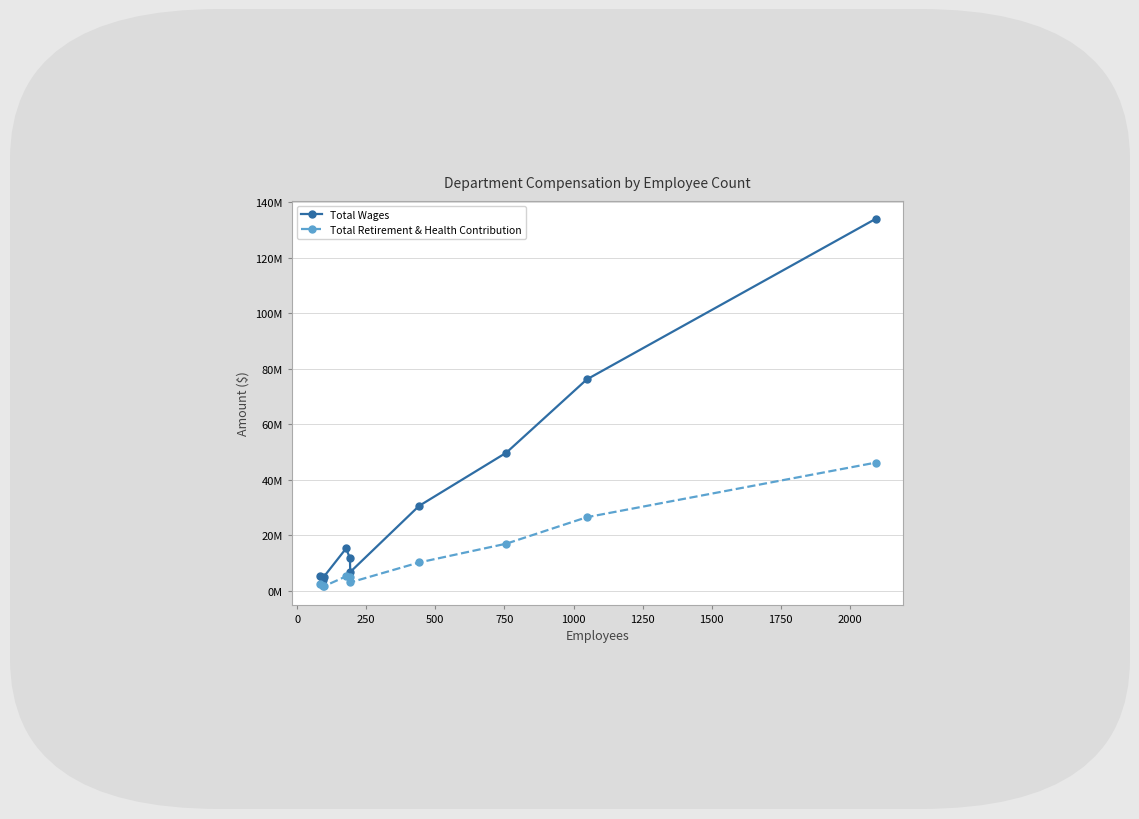

What are all the series names shown in the legend?

Total Wages, Total Retirement & Health Contribution